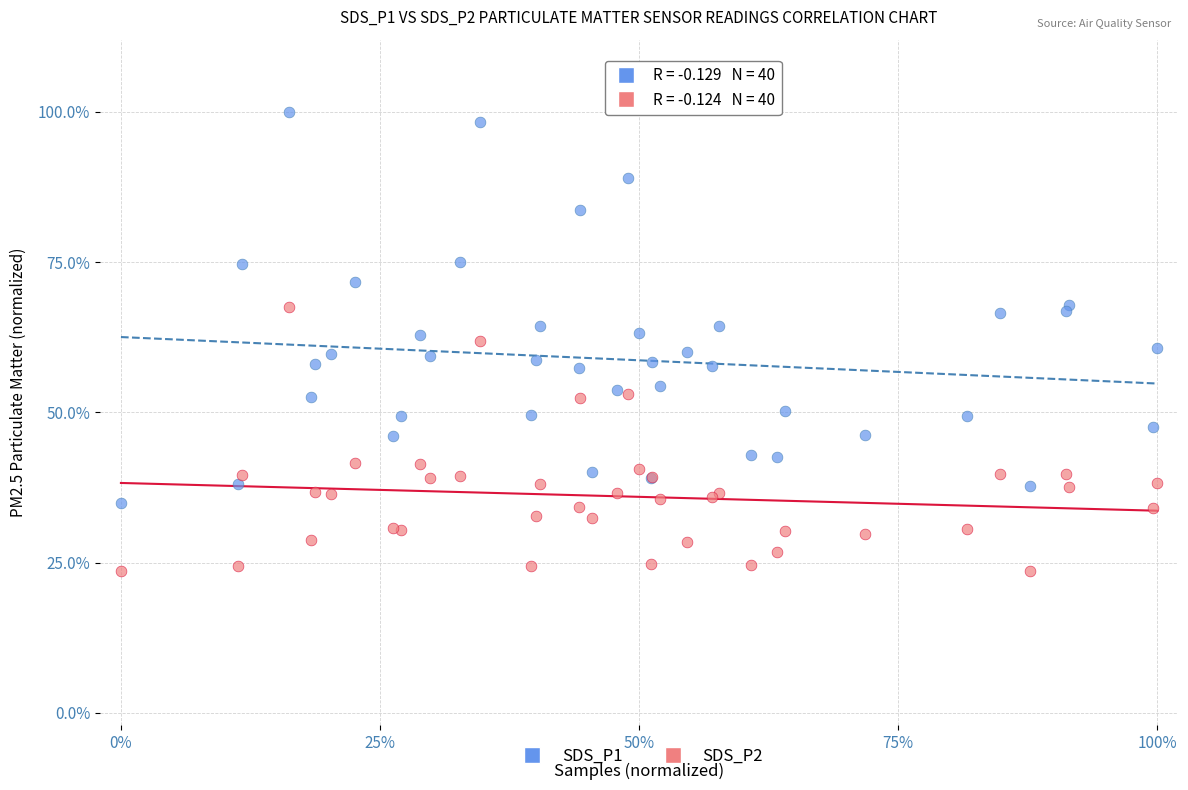

Which series has the widest spread of Y values?

SDS_P1